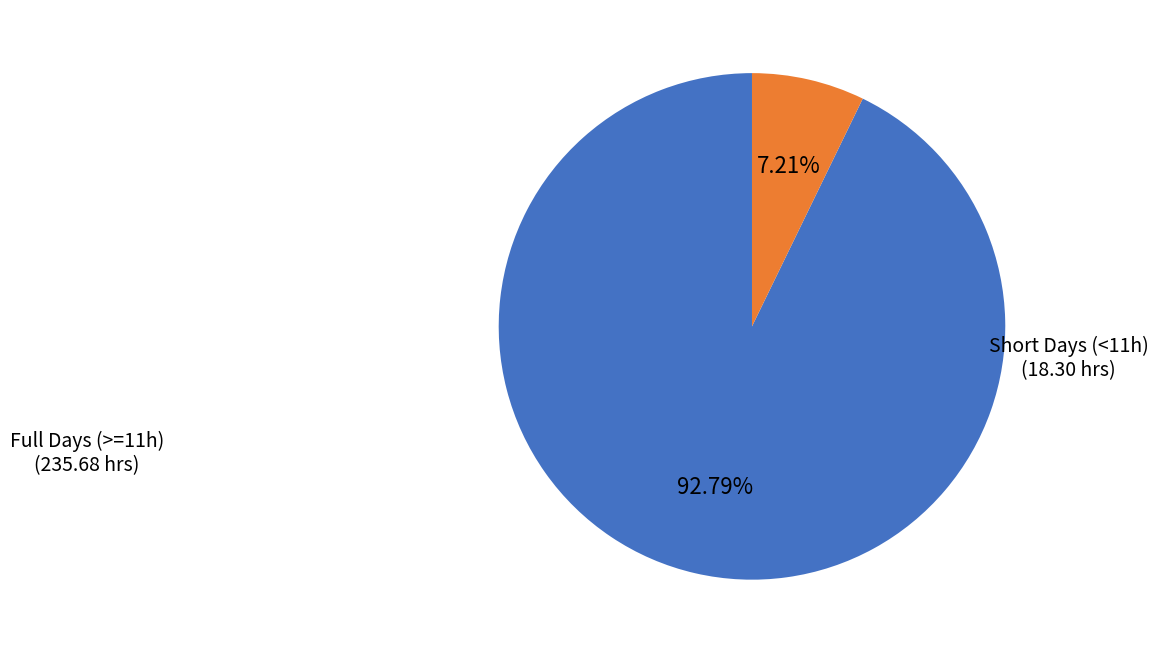

Which category has the biggest portion of the pie?

Full Days (>=11h)